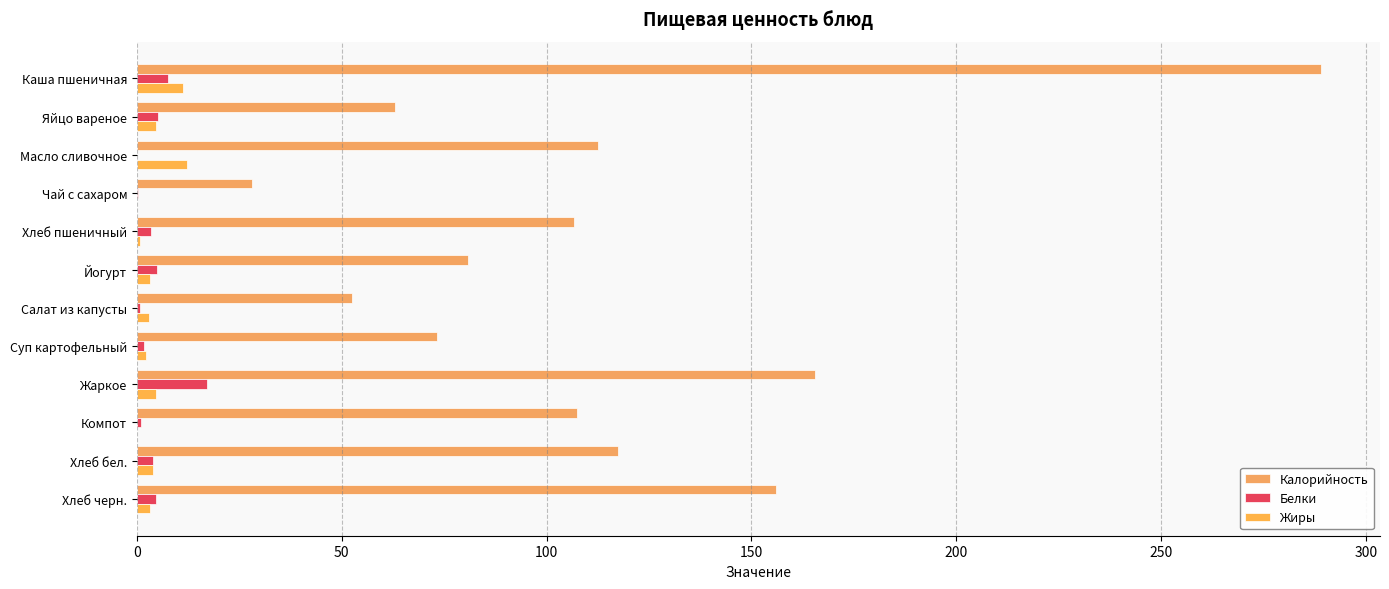

At how many categories does at least one series exceed 7?

12